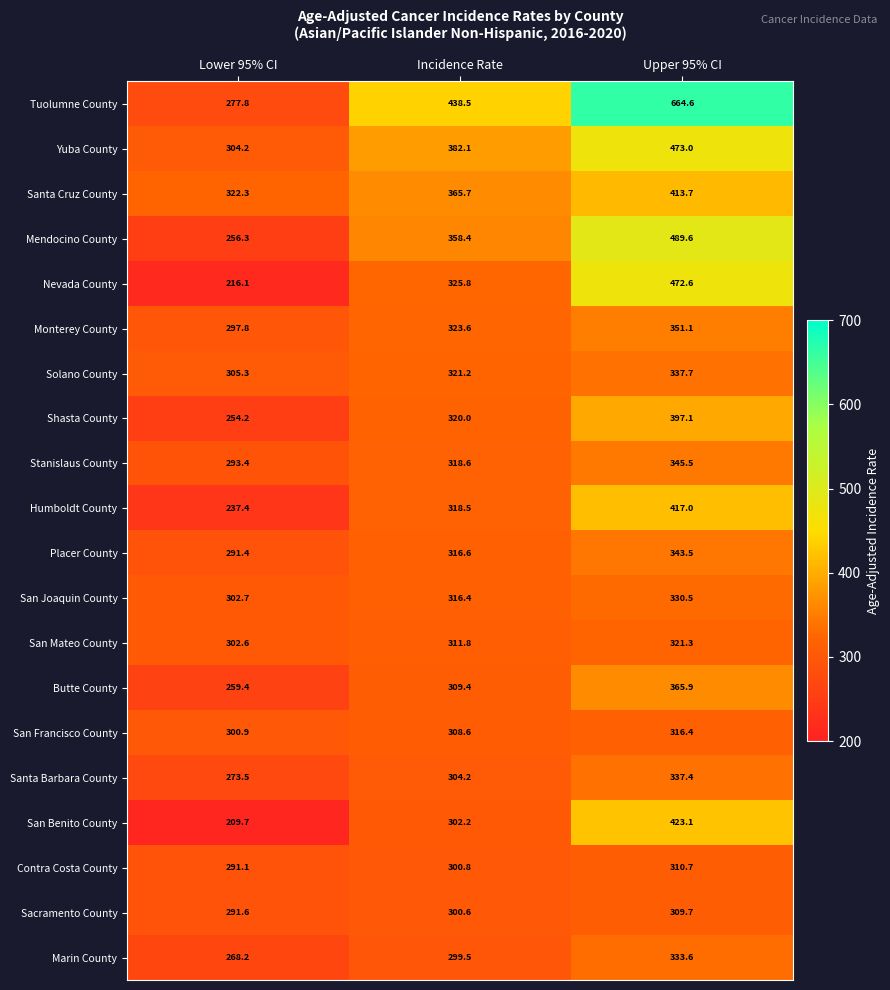

The value of Sacramento County at Incidence Rate is 123.0. True or false?

False